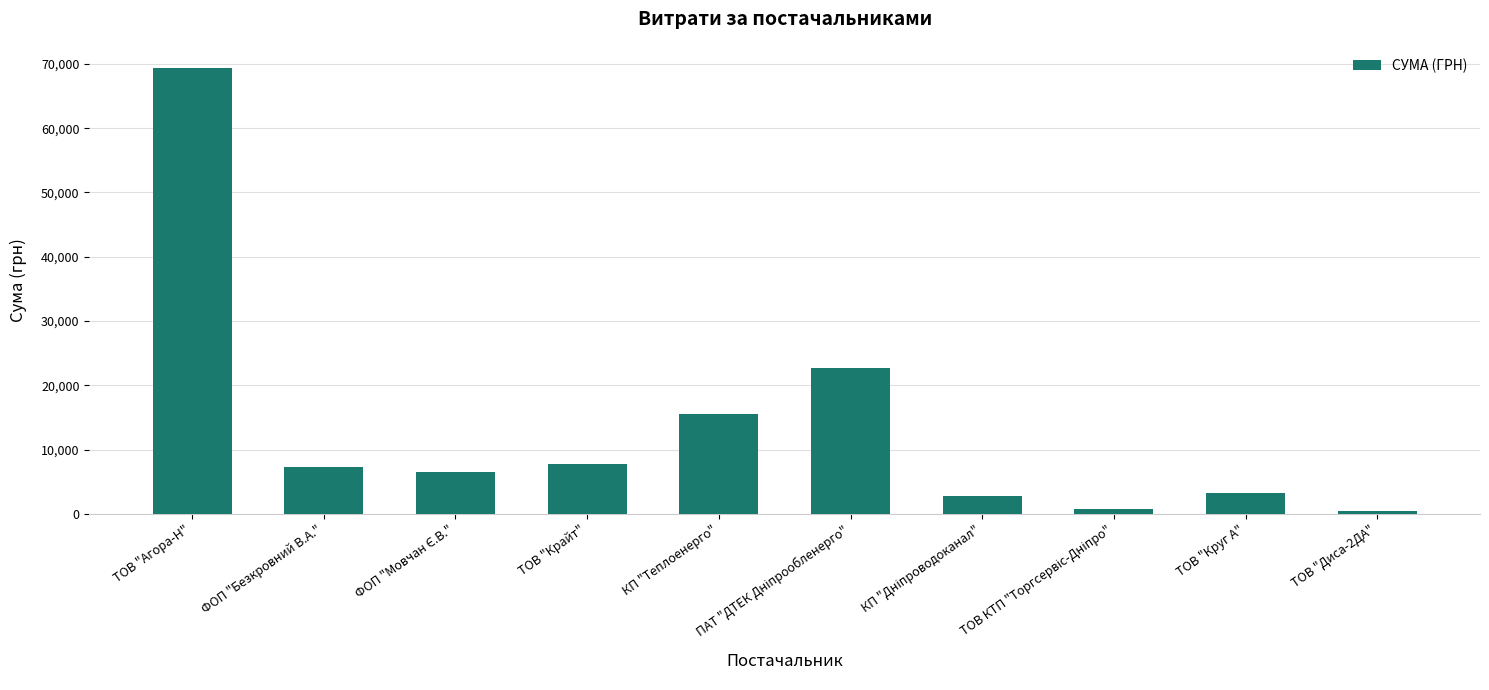

The value at КП "Теплоенерго" is 26136.0. True or false?

False